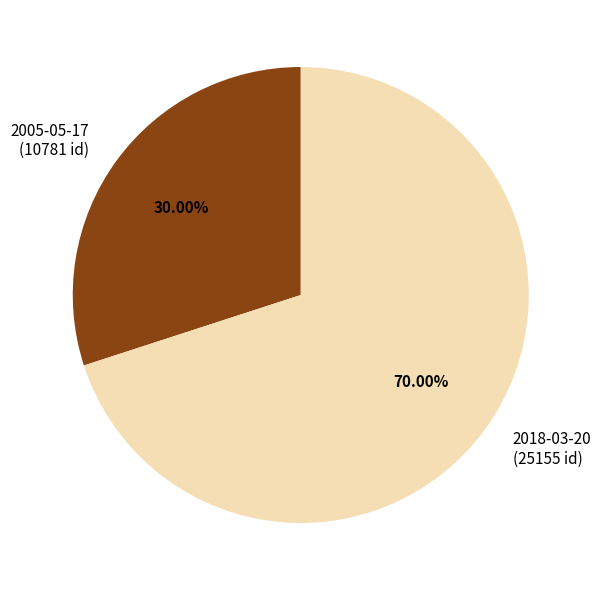

Rank the categories by value from highest to lowest.

2018-03-20, 2005-05-17